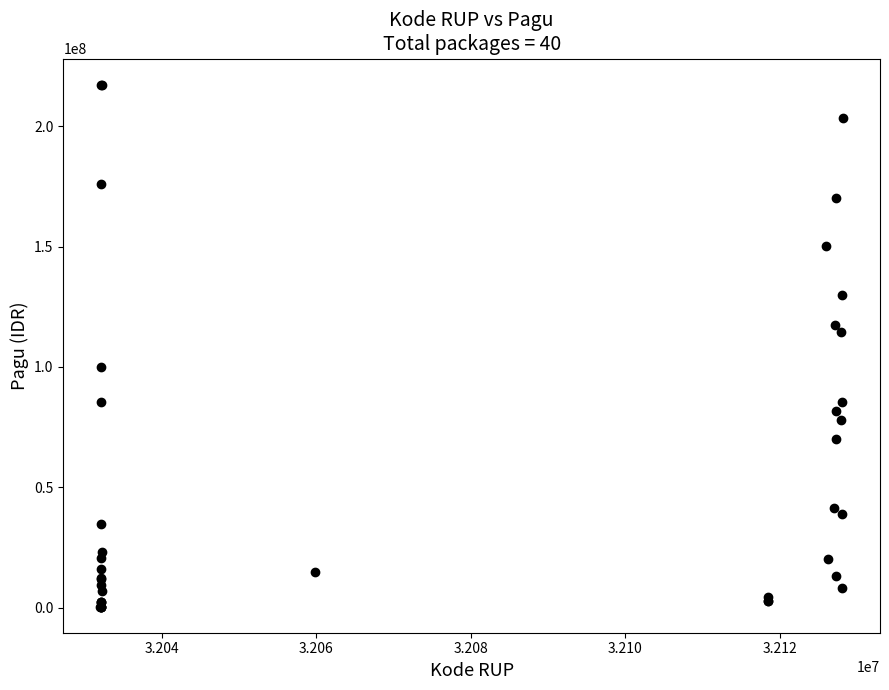

What Y value in the scatter plot is closest to 108830000?

114296000